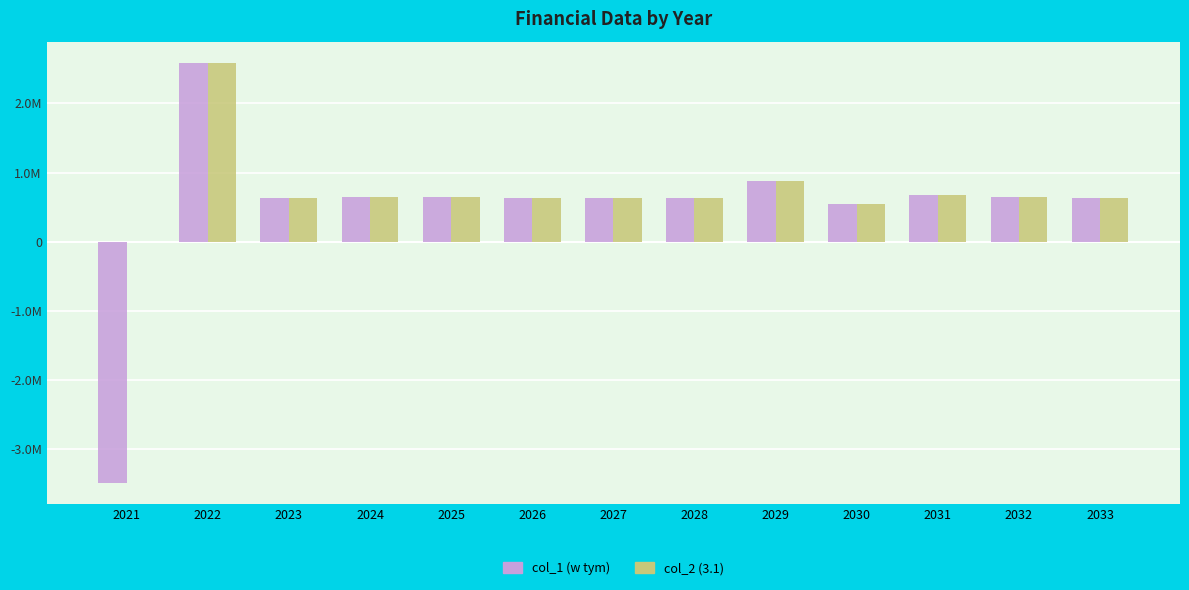

What are all the series names shown in the legend?

col_1 (w tym), col_2 (3.1)